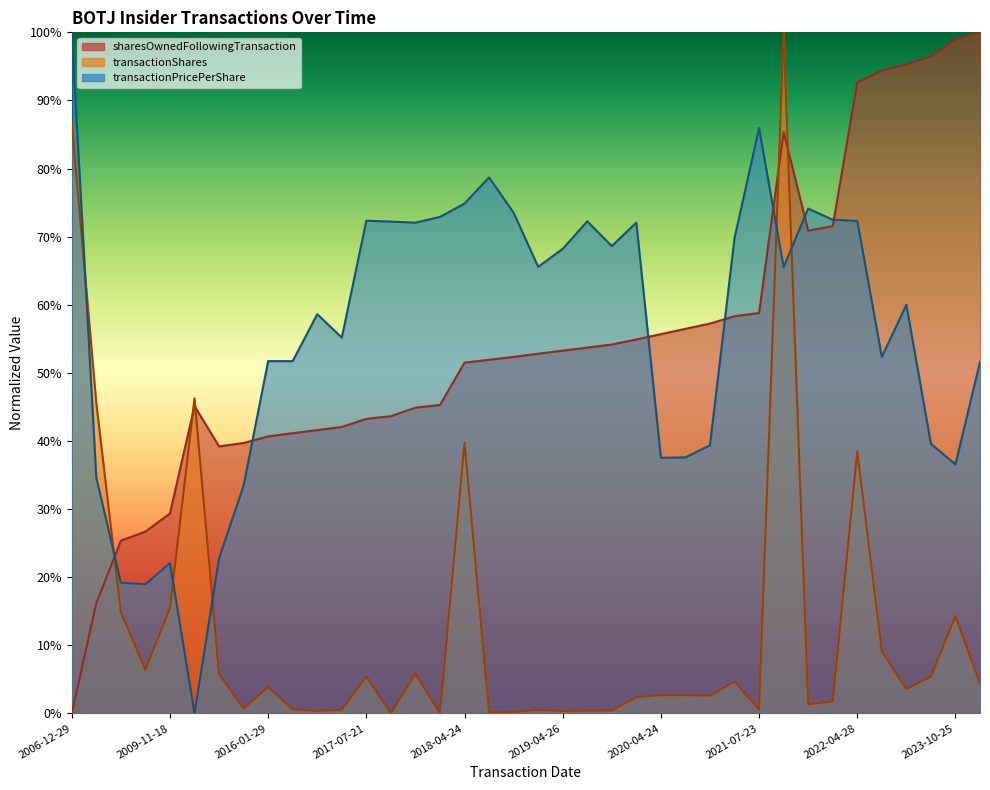

What is the label of the 22nd point from the left?

2019-08-14